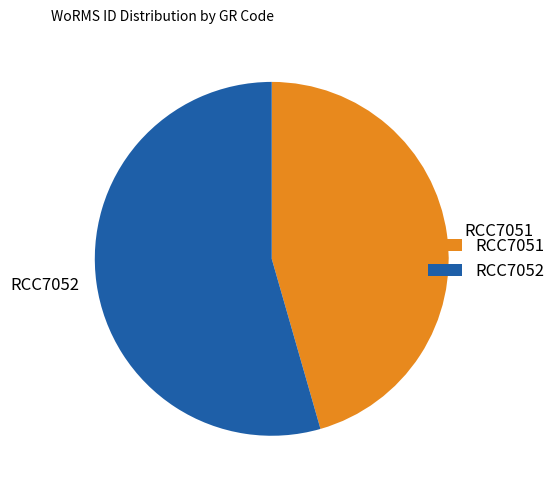

True or false: RCC7051 accounts for 46% of the total.

True